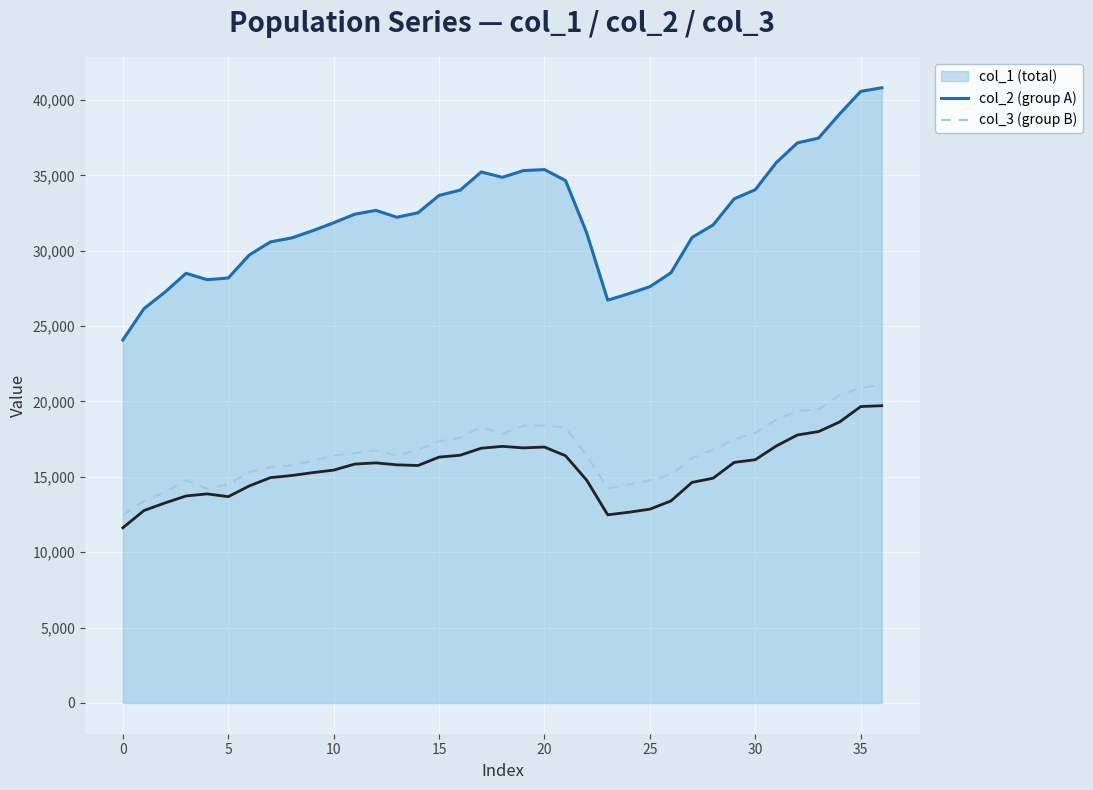

What is the smallest value displayed?

11623